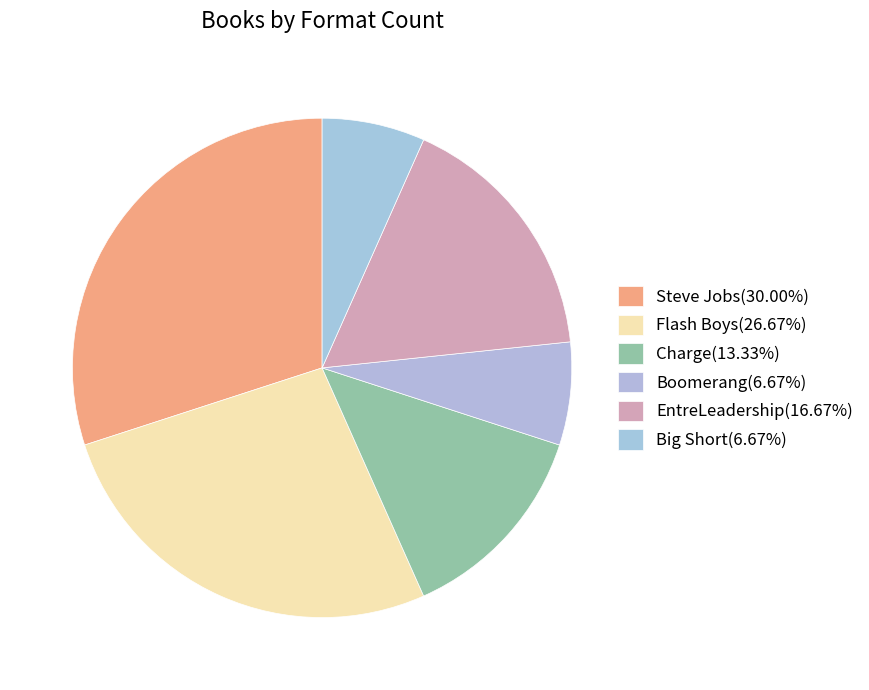

To the nearest percent, what is the combined percentage of EntreLeadership and Flash Boys?

43%